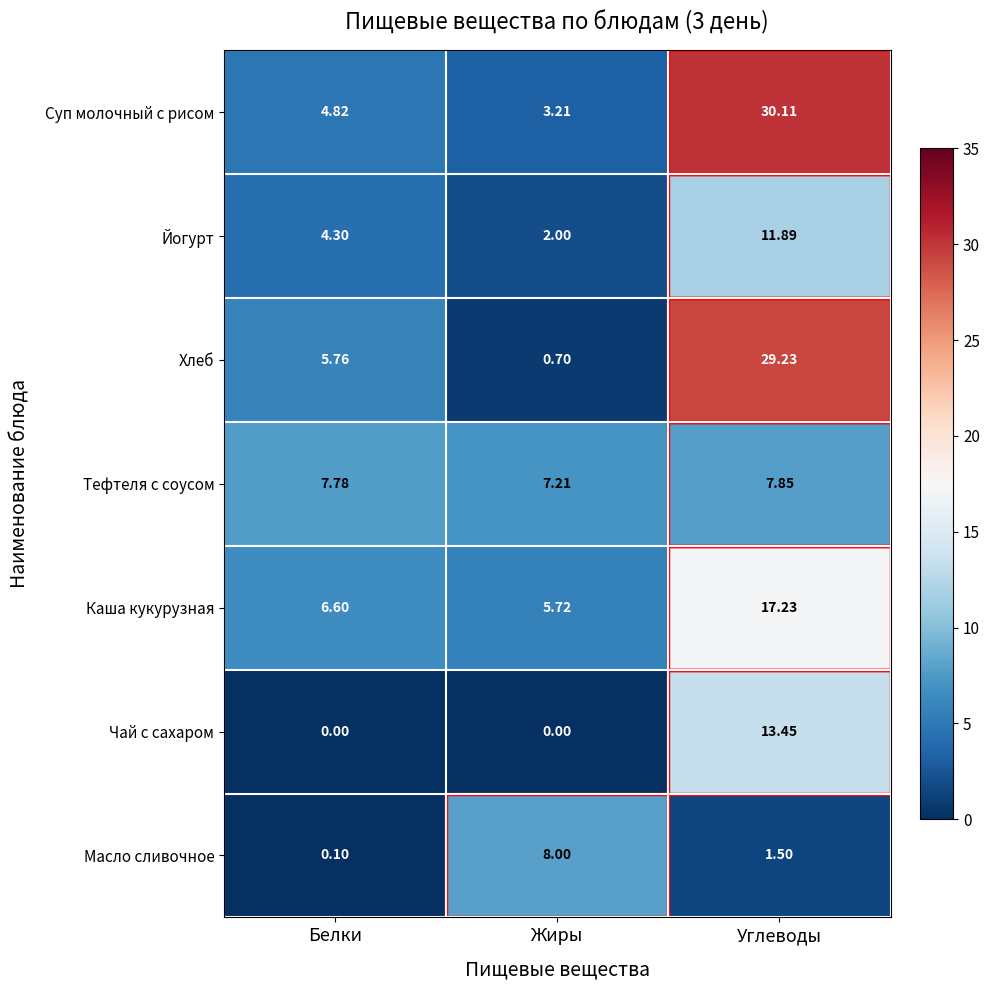

Between Белки and Углеводы, which series saw the biggest shift?

Суп молочный с рисом